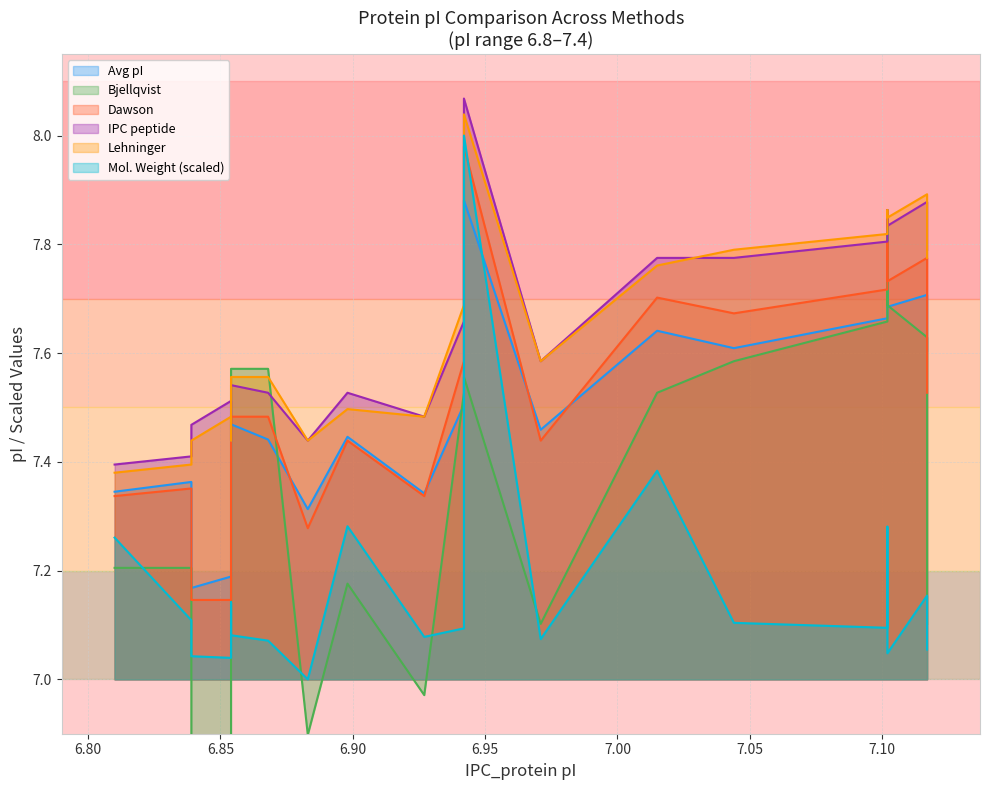

Reading left to right, transcribe all the data shown in this chart.

molecular_weight: 7.3	7.1	7.0	7.0	7.1	7.1	7.1	7.0	7.3	7.1	7.1	8.0	7.1	7.4	7.1	7.1	7.3	7.0	7.2	7.1
Avg_pI: 7.3	7.4	7.2	7.2	7.4	7.5	7.4	7.3	7.4	7.3	7.5	7.9	7.5	7.6	7.6	7.7	7.8	7.7	7.7	7.6
Bjellqvist: 7.2	7.2	6.6	6.6	7.1	7.6	7.6	6.9	7.2	7.0	7.5	7.6	7.1	7.5	7.6	7.7	7.9	7.7	7.6	7.1
Dawson: 7.3	7.4	7.1	7.1	7.4	7.5	7.5	7.3	7.4	7.3	7.6	8.0	7.4	7.7	7.7	7.7	7.8	7.7	7.8	7.5
IPC_peptide: 7.4	7.4	7.5	7.5	7.4	7.5	7.5	7.4	7.5	7.5	7.7	8.1	7.6	7.8	7.8	7.8	7.9	7.8	7.9	7.8
Lehninger: 7.4	7.4	7.4	7.5	7.4	7.6	7.6	7.4	7.5	7.5	7.7	8.0	7.6	7.8	7.8	7.8	7.9	7.8	7.9	7.8